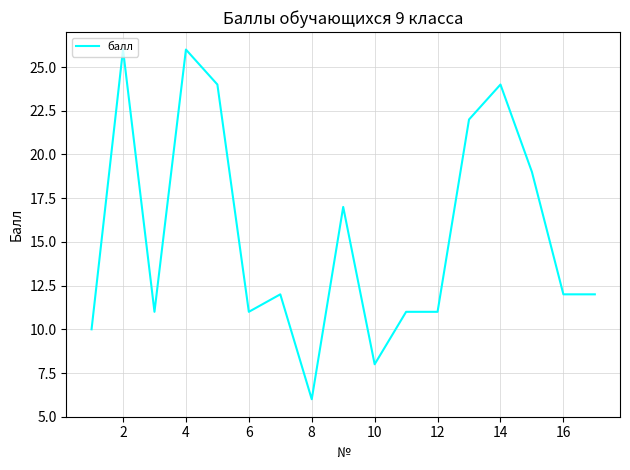

What is the difference between the maximum and minimum values?

20